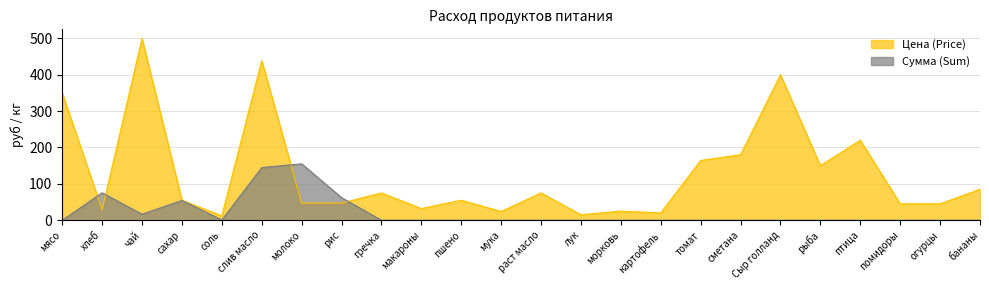

The value of Сумма (Sum) at птица is 74.2. True or false?

False